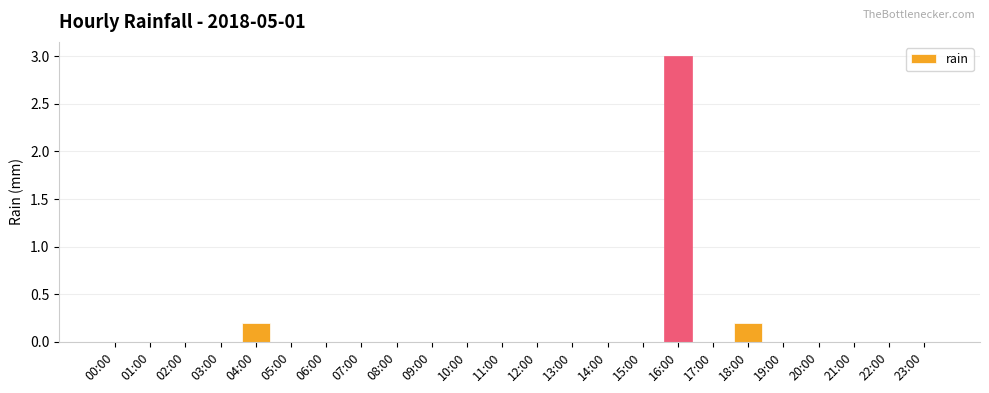

How many series are shown in this chart?

1